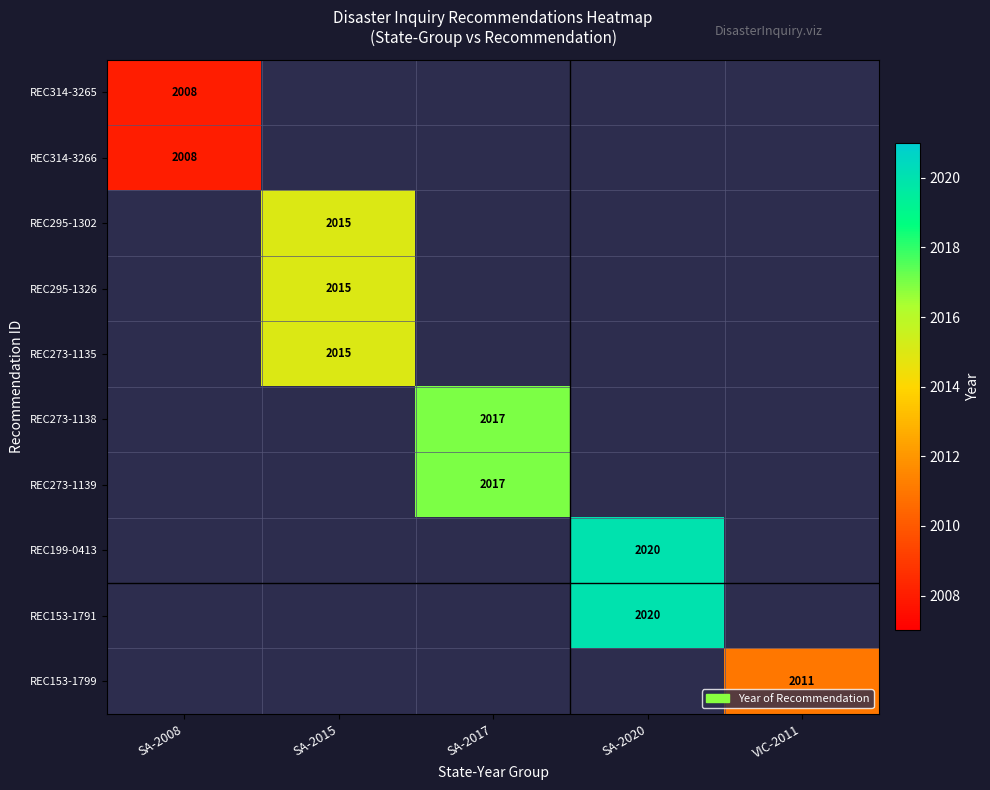

What is the greatest value displayed?

2020.0